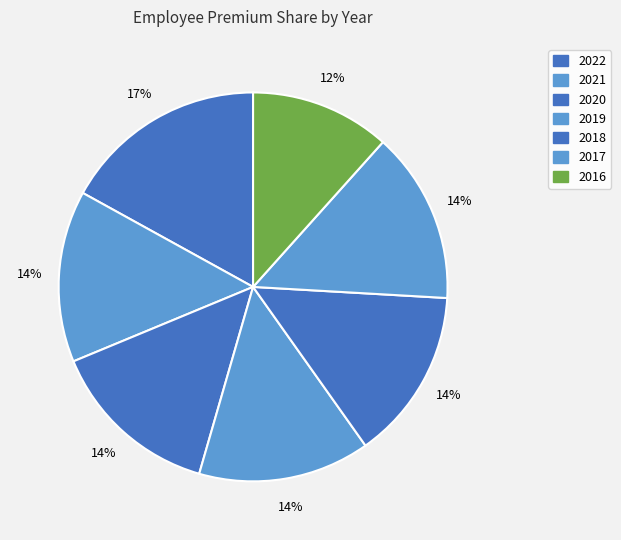

To the nearest percent, what is the combined percentage of 2016 and 2021?

26%